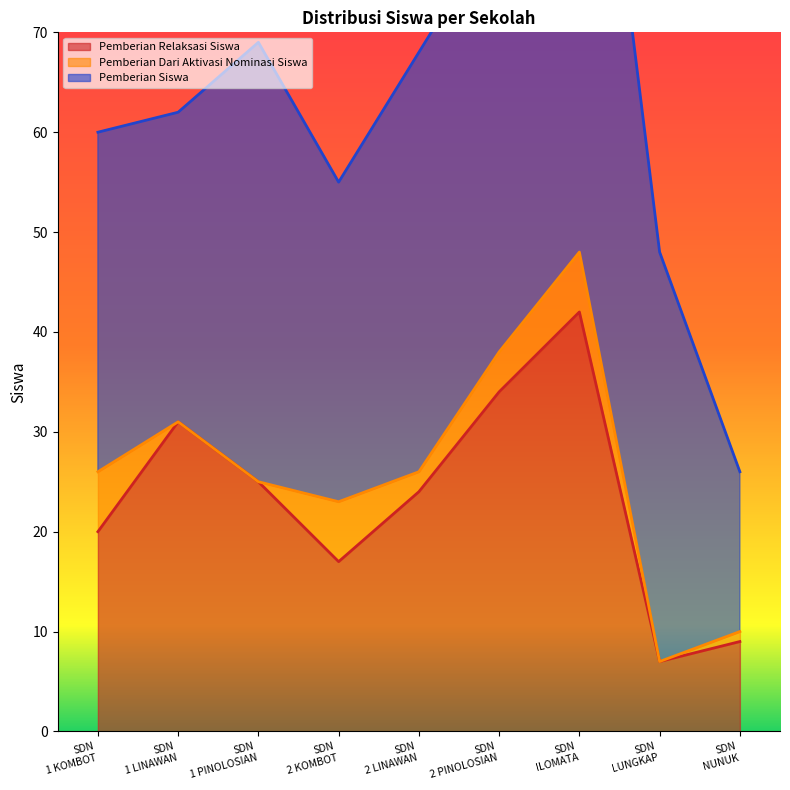

Which series changed the most between SD NEGERI 1 LINAWAN and SD NEGERI 2 PINOLOSIAN?

Pemberian Siswa